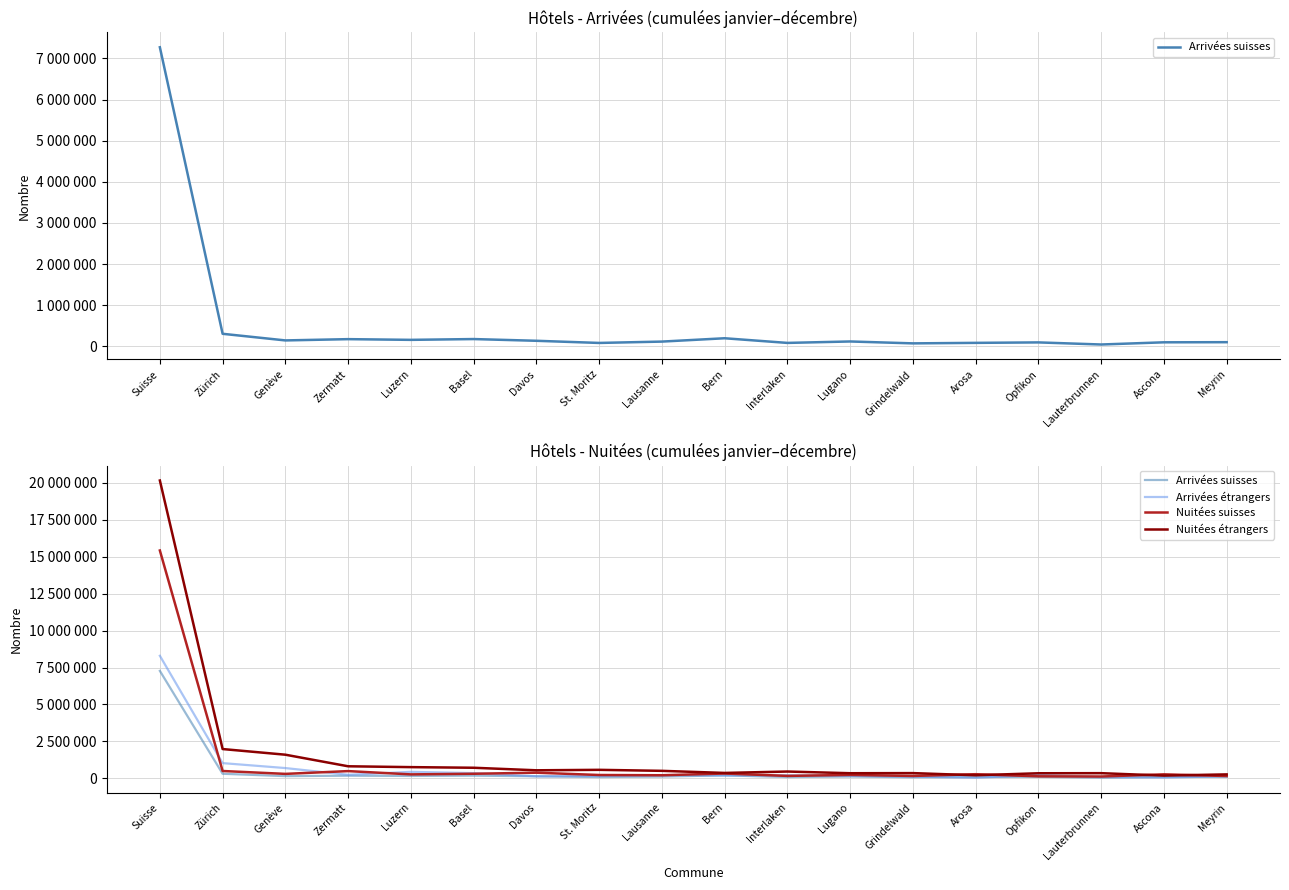

List the labels in order of Arrivées suisses value, smallest first.

Lauterbrunnen, Grindelwald, St. Moritz, Interlaken, Arosa, Opfikon, Ascona, Meyrin, Lausanne, Lugano, Davos, Genève, Luzern, Zermatt, Basel, Bern, Zürich, Suisse